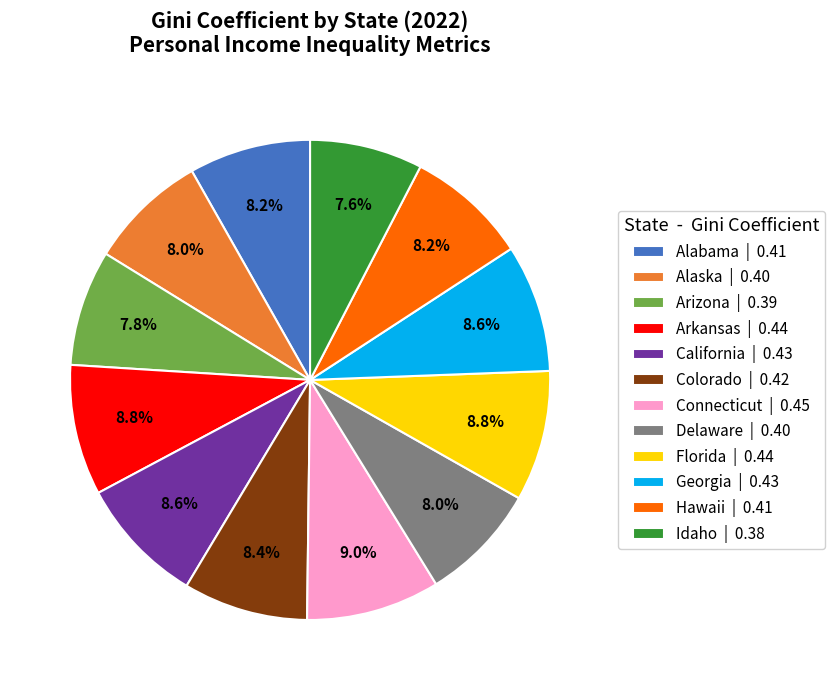

Do Hawaii and Colorado together represent more than half of the pie?

No